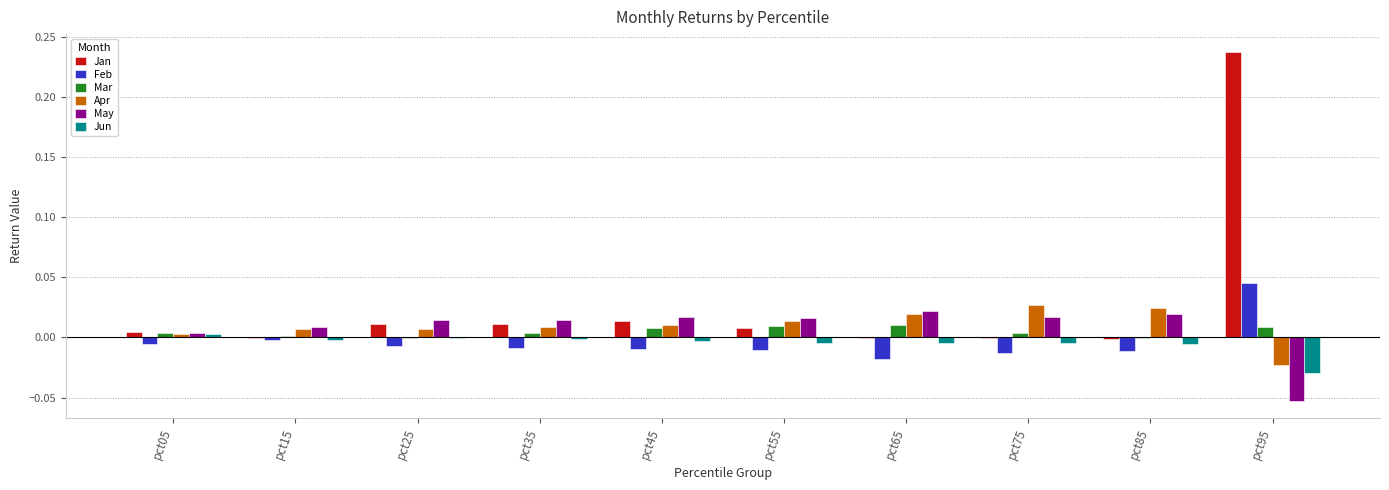

The Mar series shows 0.0 at pct65. True or false?

True